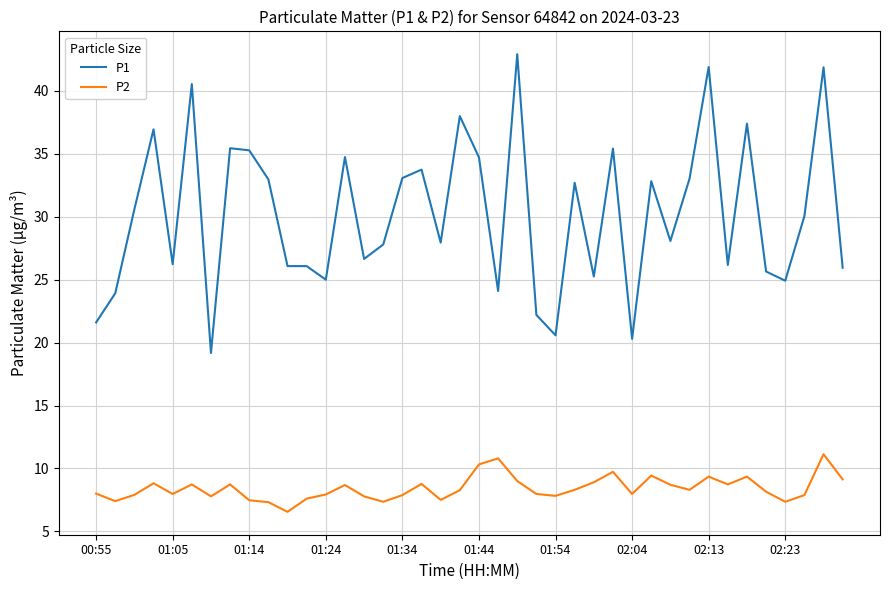

Which series has the widest spread of values?

P1